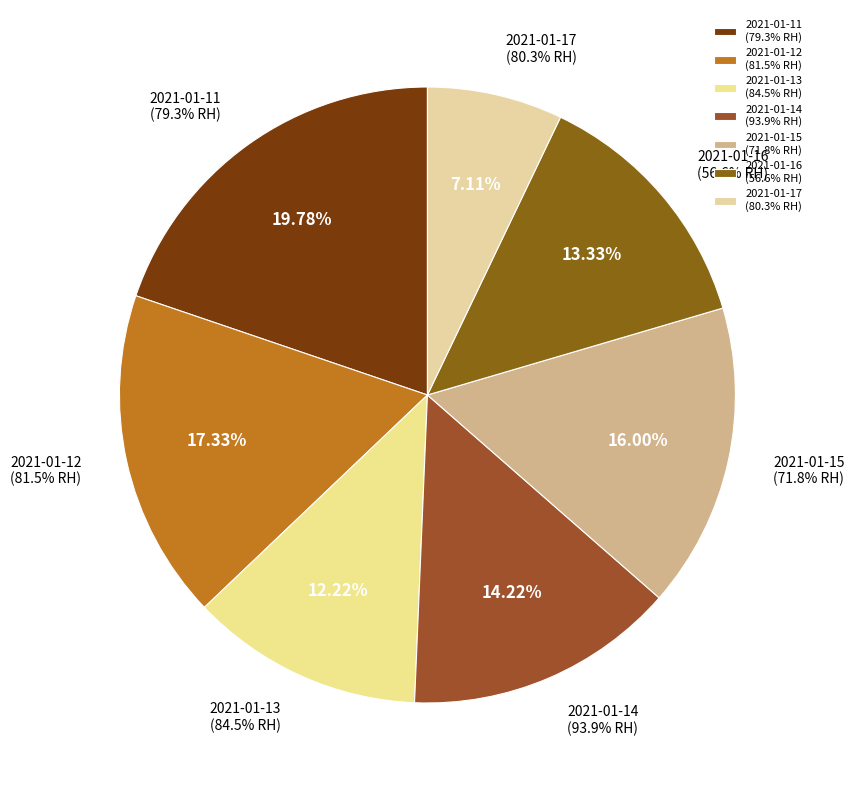

What percentage is the 2021-01-13 slice, to the nearest percent?

12%